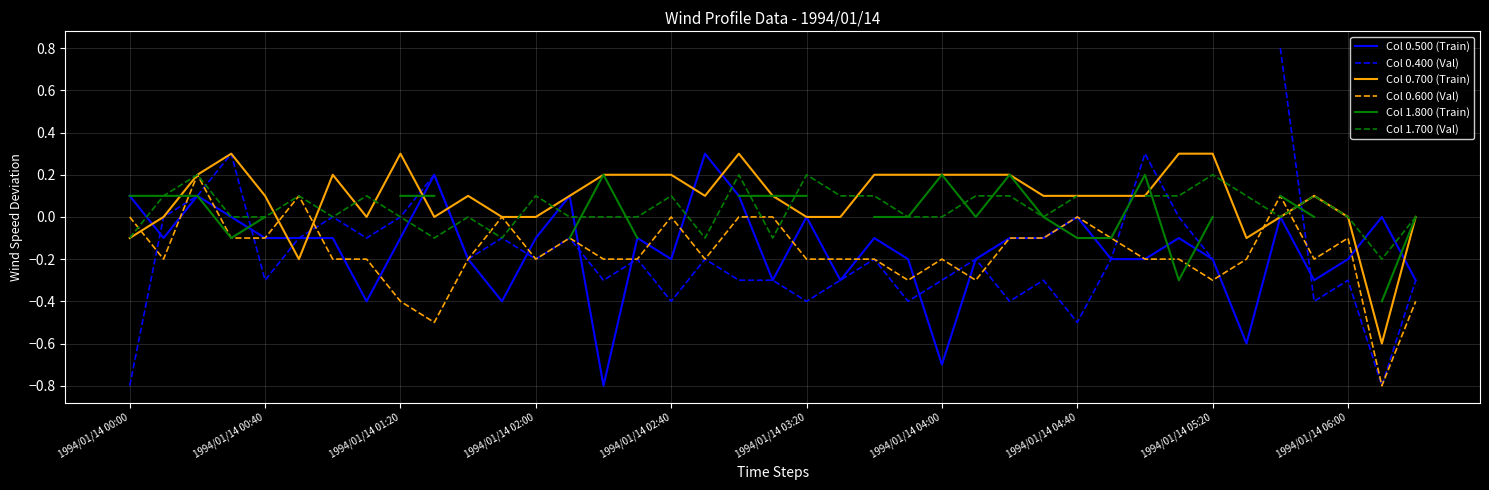

At which category is the sum across all series the highest?

34